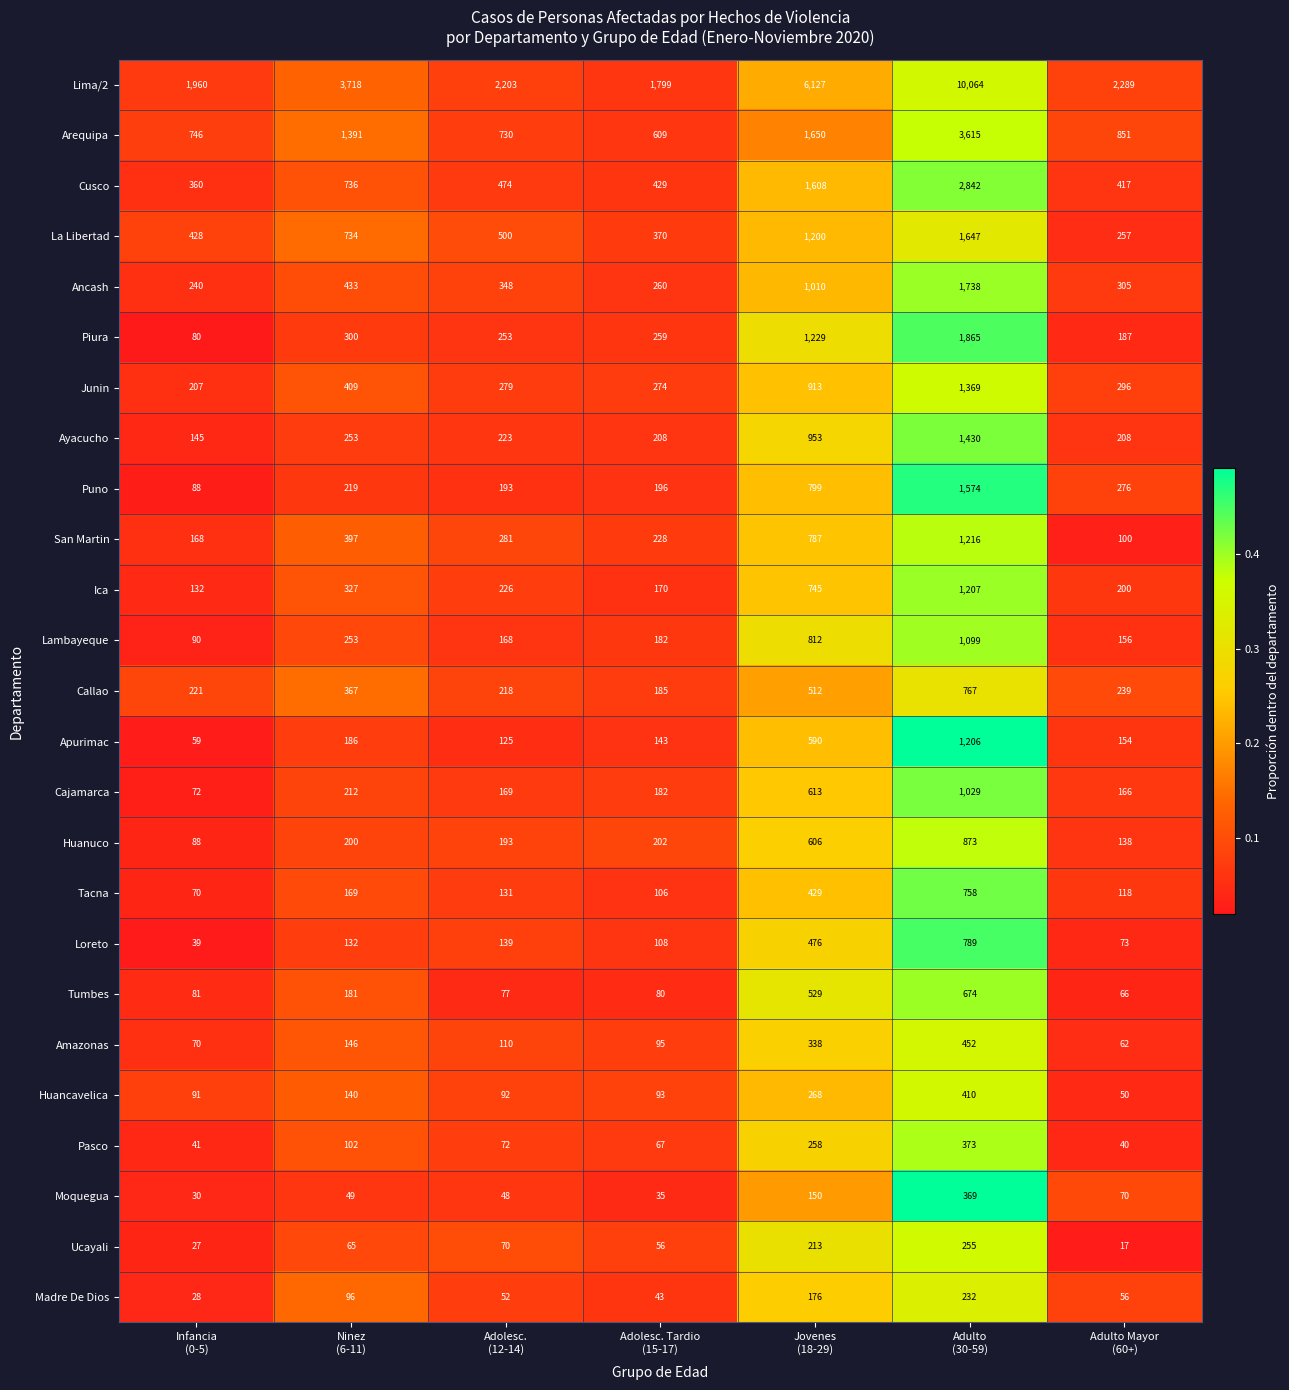

What is the difference between the maximum and second lowest values in the La Libertad series?

1277